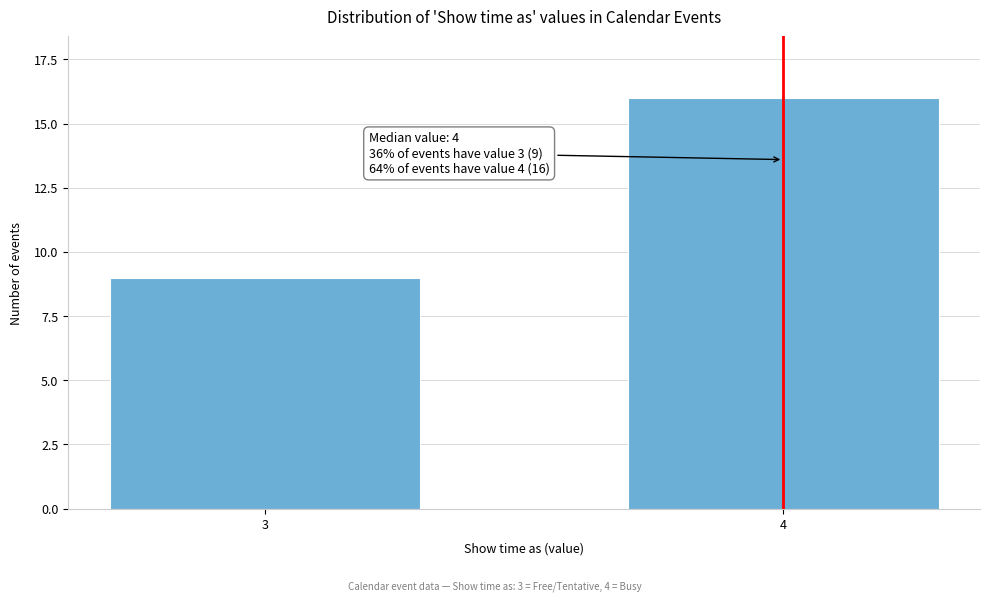

Reading left to right, what are all the values shown in this chart?

3=9	4=16